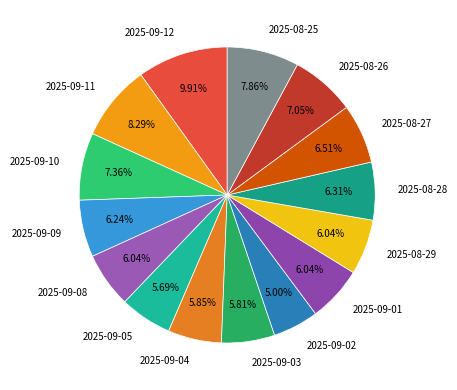

The 2025-09-08 slice represents 6% of the pie. True or false?

True